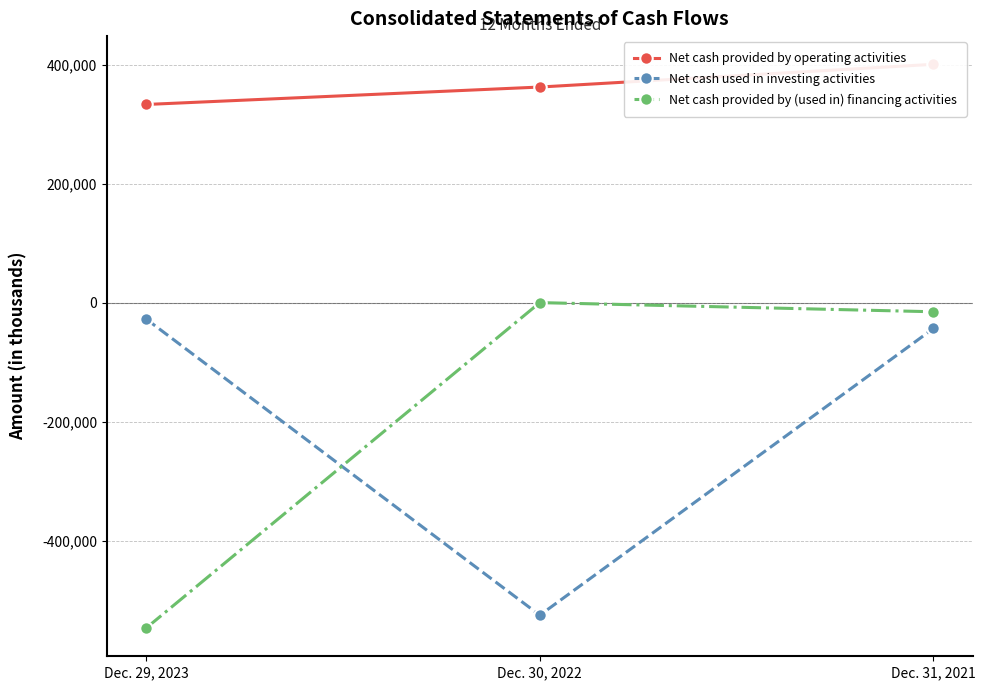

Which series has the largest range (max minus min)?

Net cash provided by (used in) financing activities